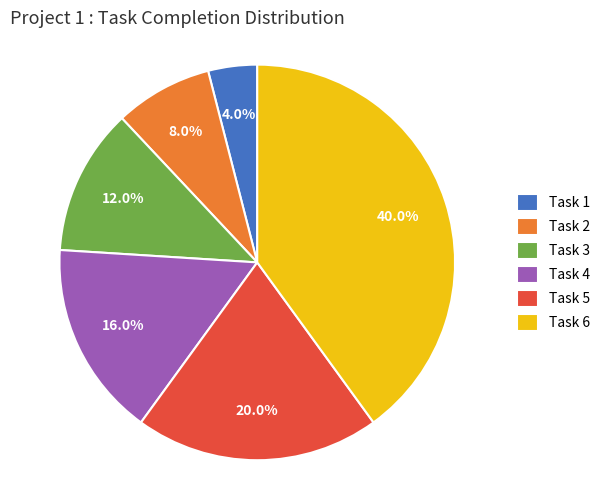

Between Task 1 and Task 2, which is larger?

Task 2